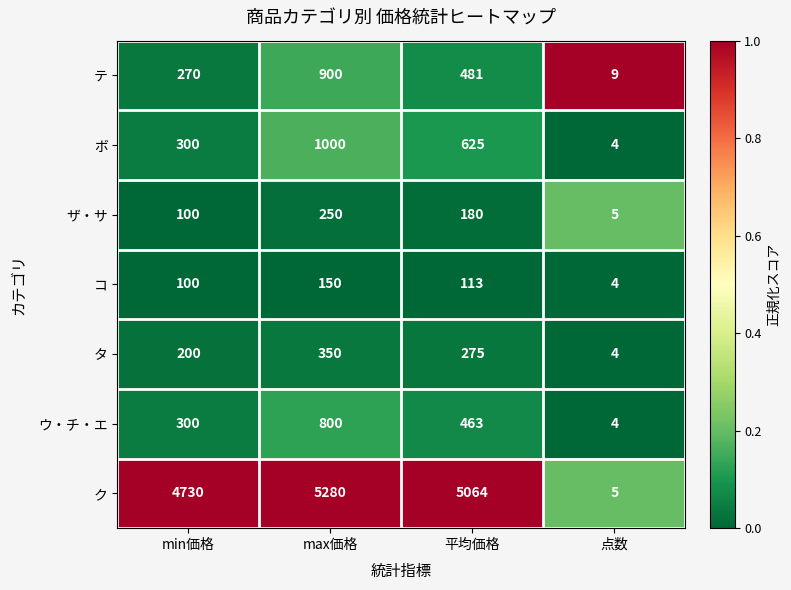

Is it true that ボ equals 477 at min価格?

False